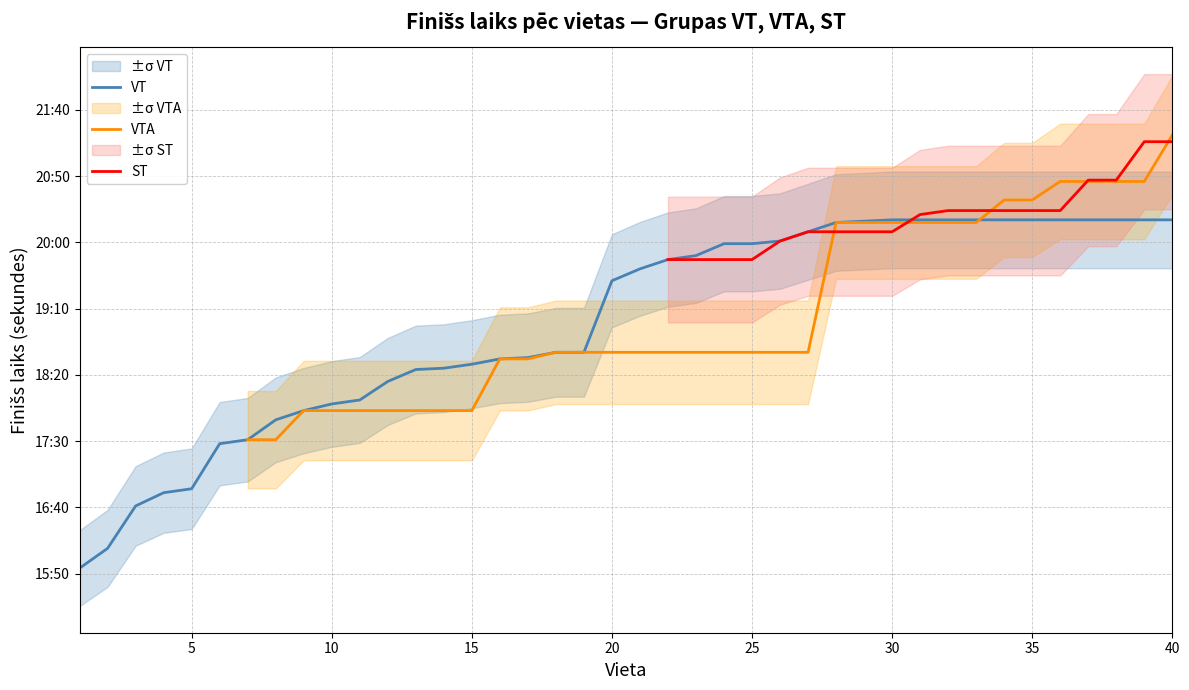

Is it true that VTA equals 1675.2 at 17?

False